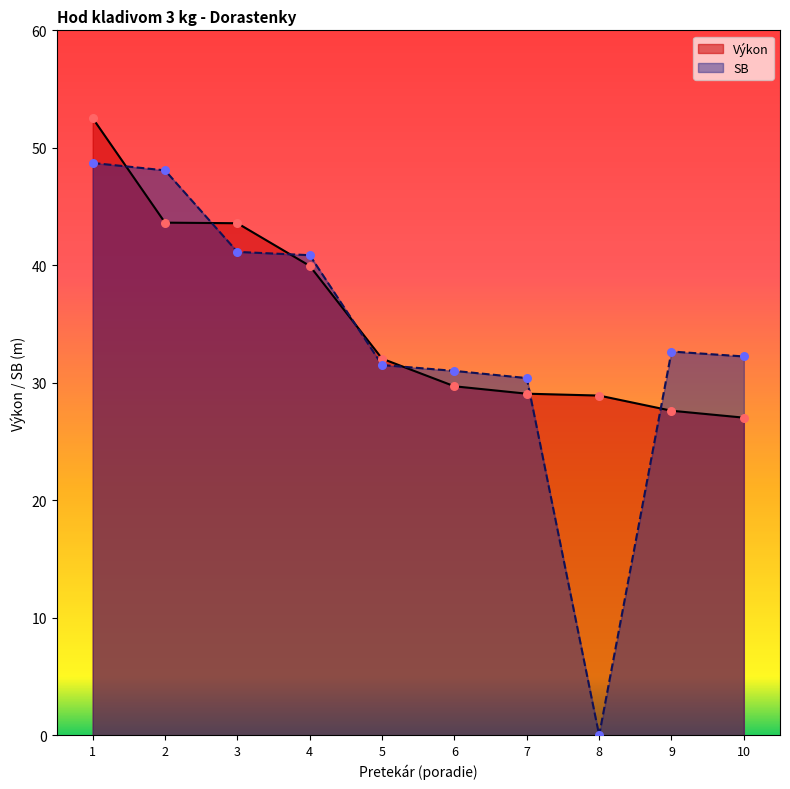

What is the total value across all series at 8?

28.9